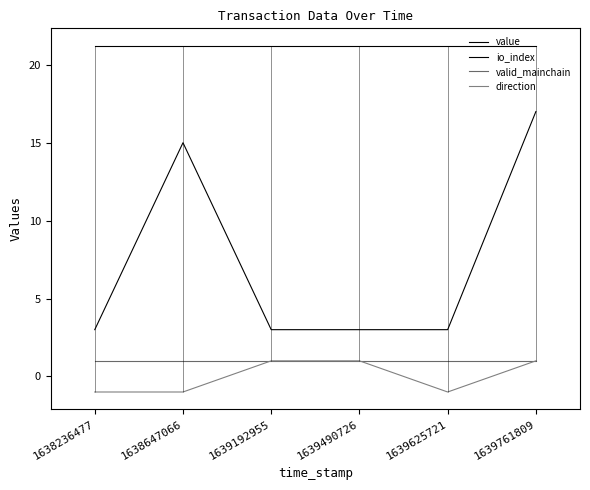

Which has a higher value, 1638236477 or 1639192955?

1639192955